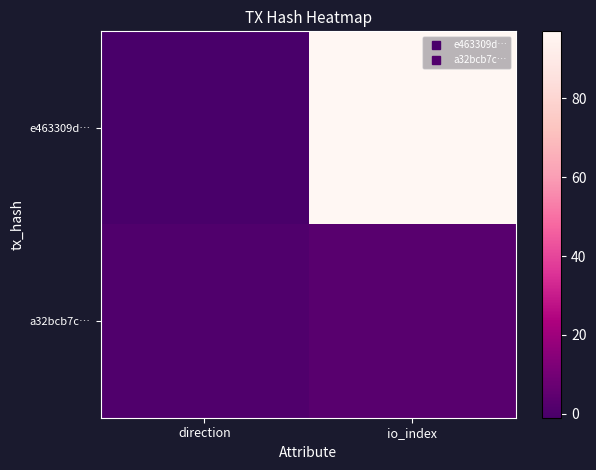

Count the number of data series in this chart.

2